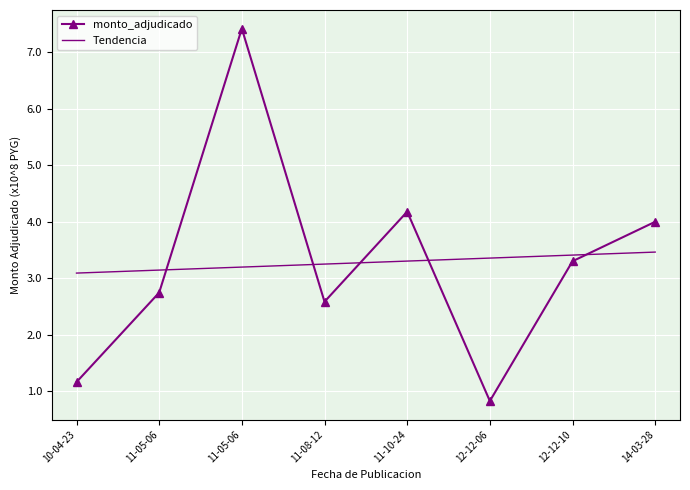

What is the label of the 2nd point from the right?

12-12-10